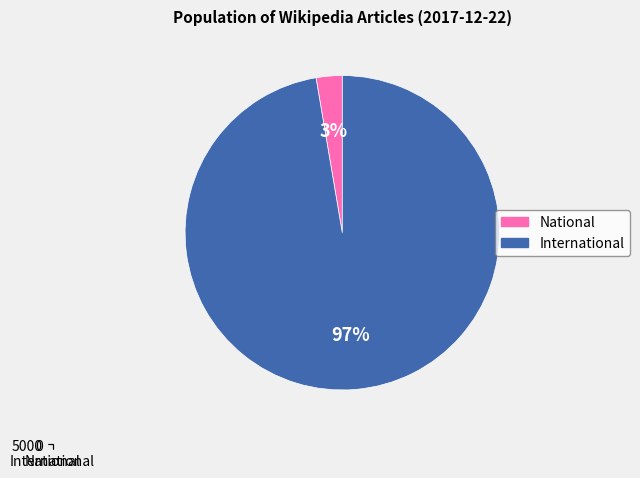

Which category has the smallest portion of the pie?

National